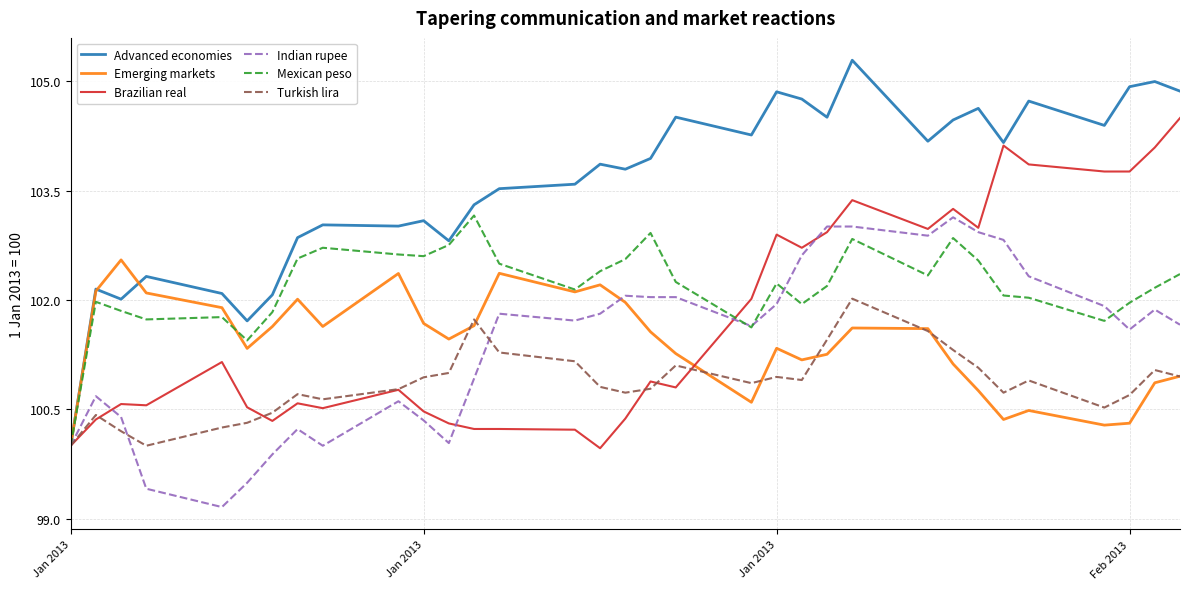

Which series has the largest total across all categories?

Advanced economies